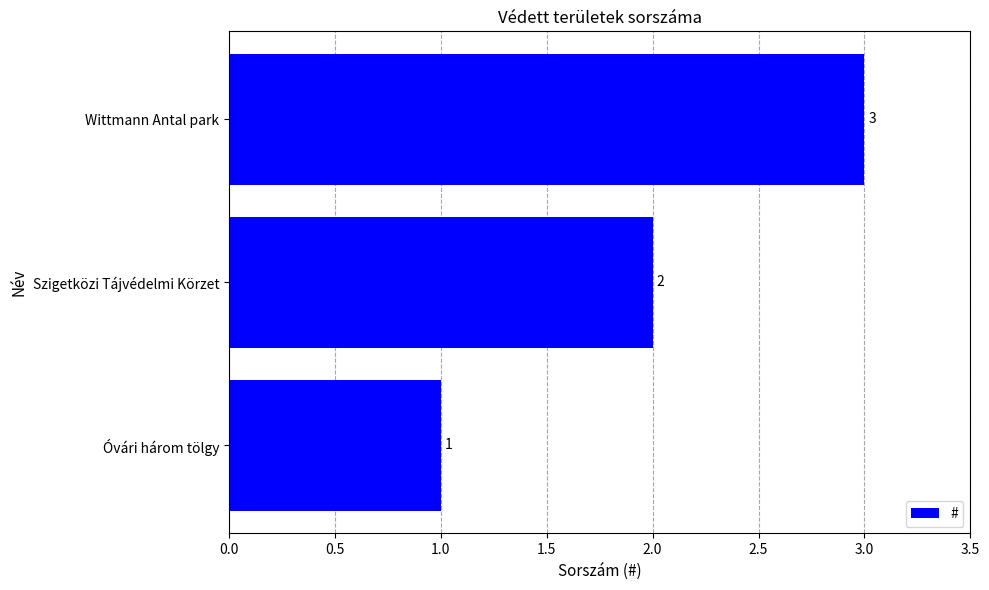

How many bars are there in total?

3